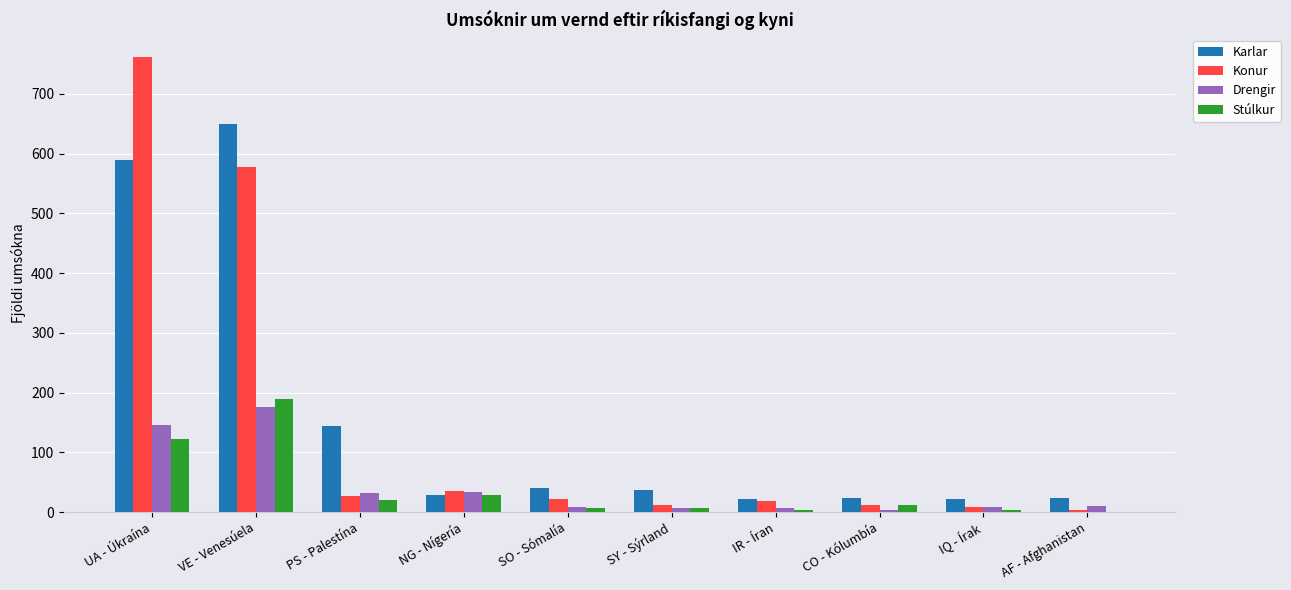

The Stúlkur series shows 247 at VE - Venesúela. True or false?

False